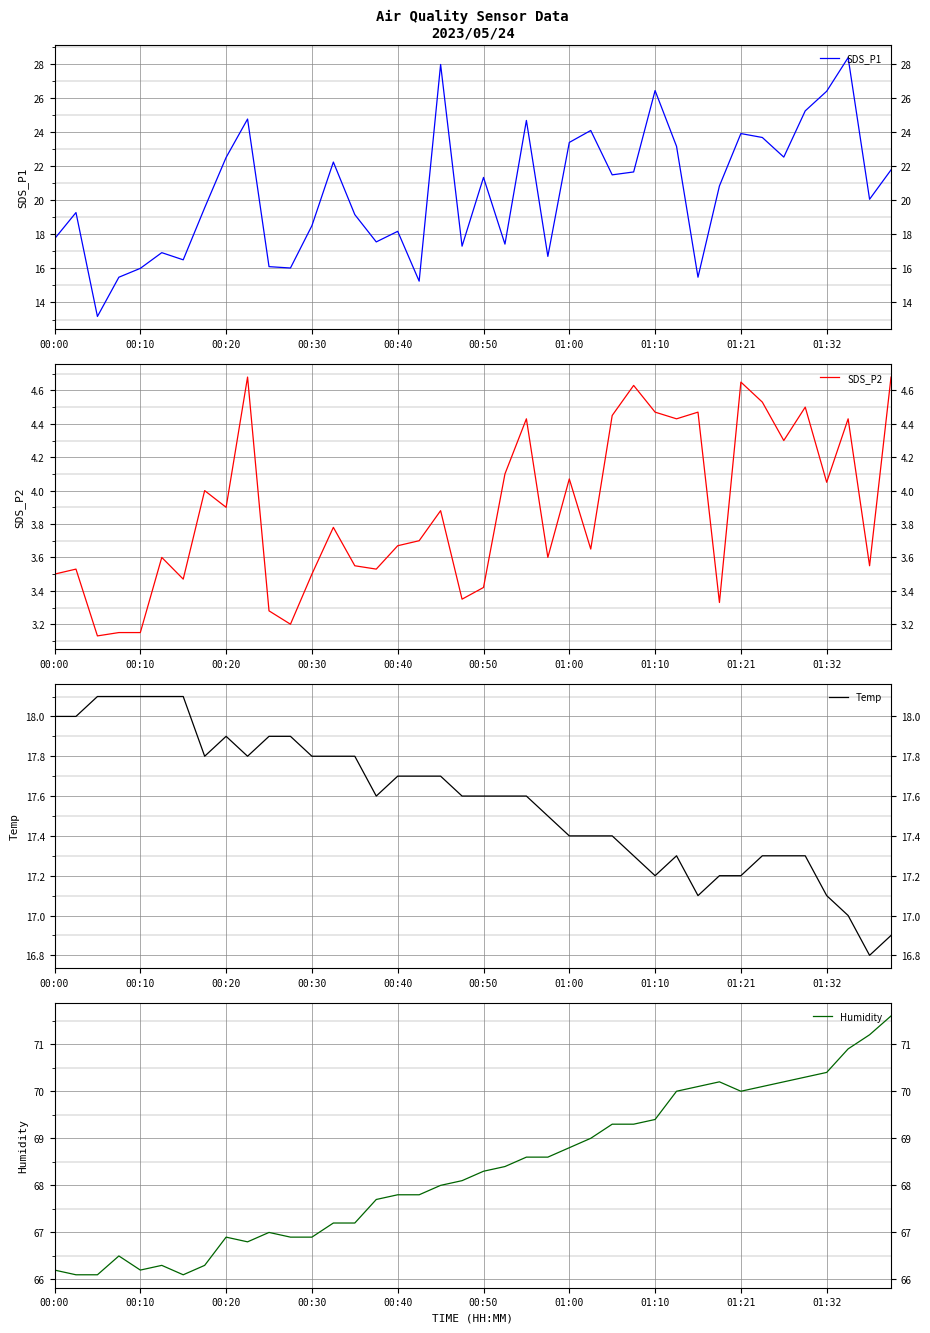

What is the total value across all series at 00:50?

110.6